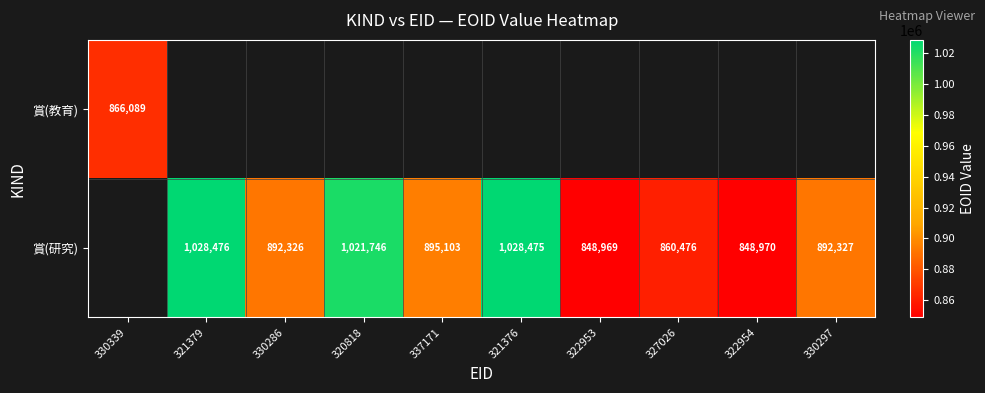

True or false: 賞(研究) has a value of 895103 at 337171.

True